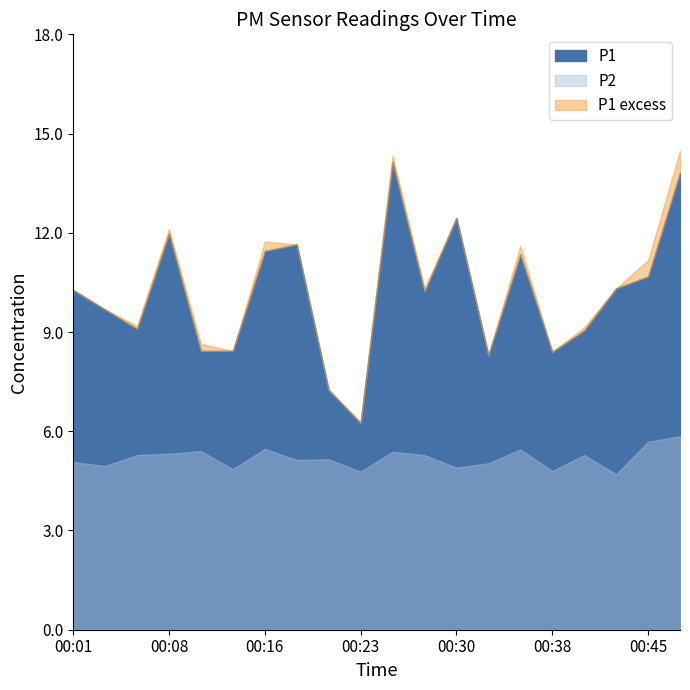

What is the value of the P1 point at the 18th from the left?

10.3